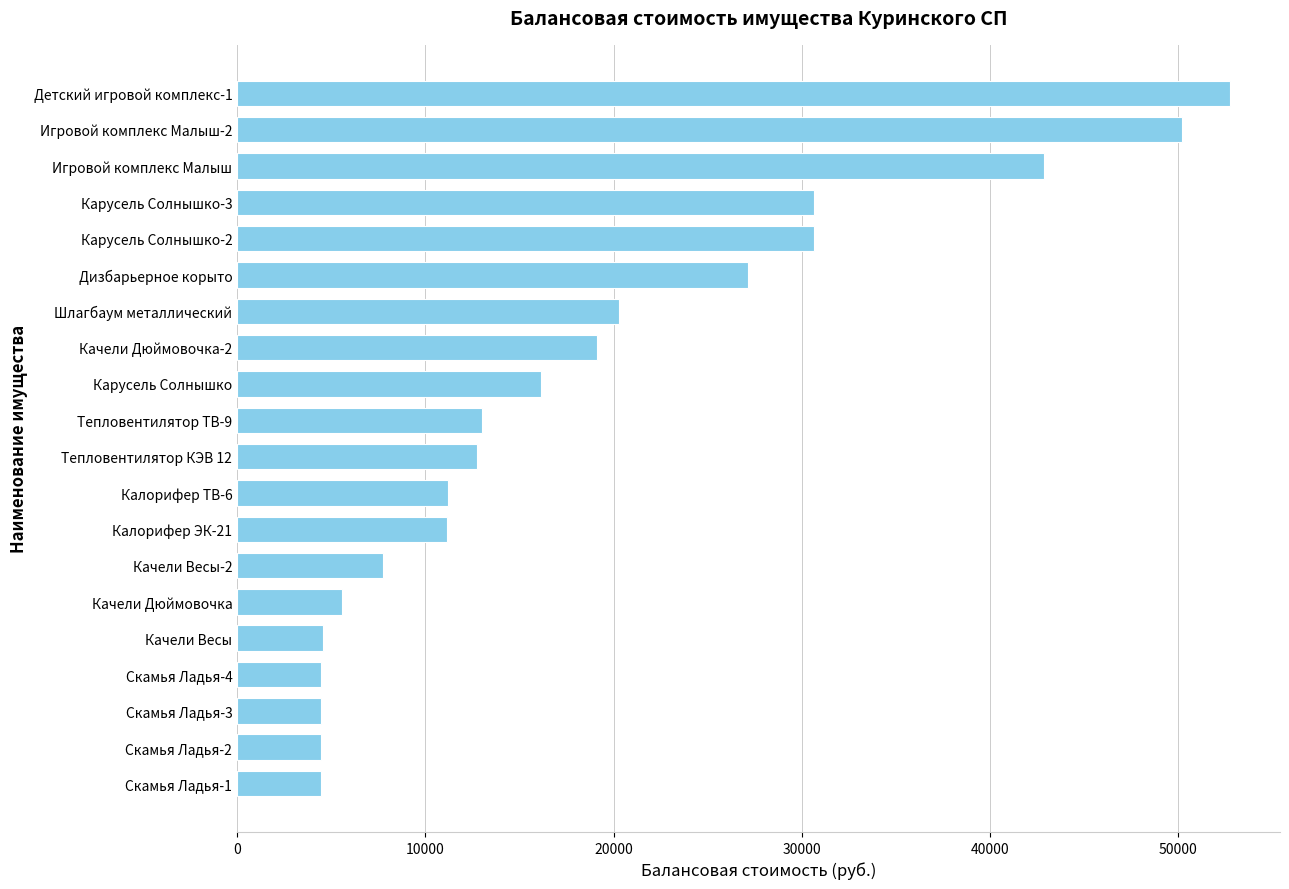

Is it true that the value at Калорифер ЭК-21 is 11150.9?

True